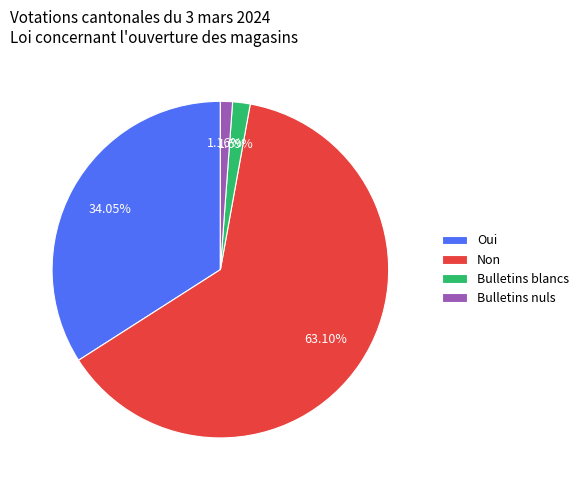

Which slice represents more than half of the pie?

Non